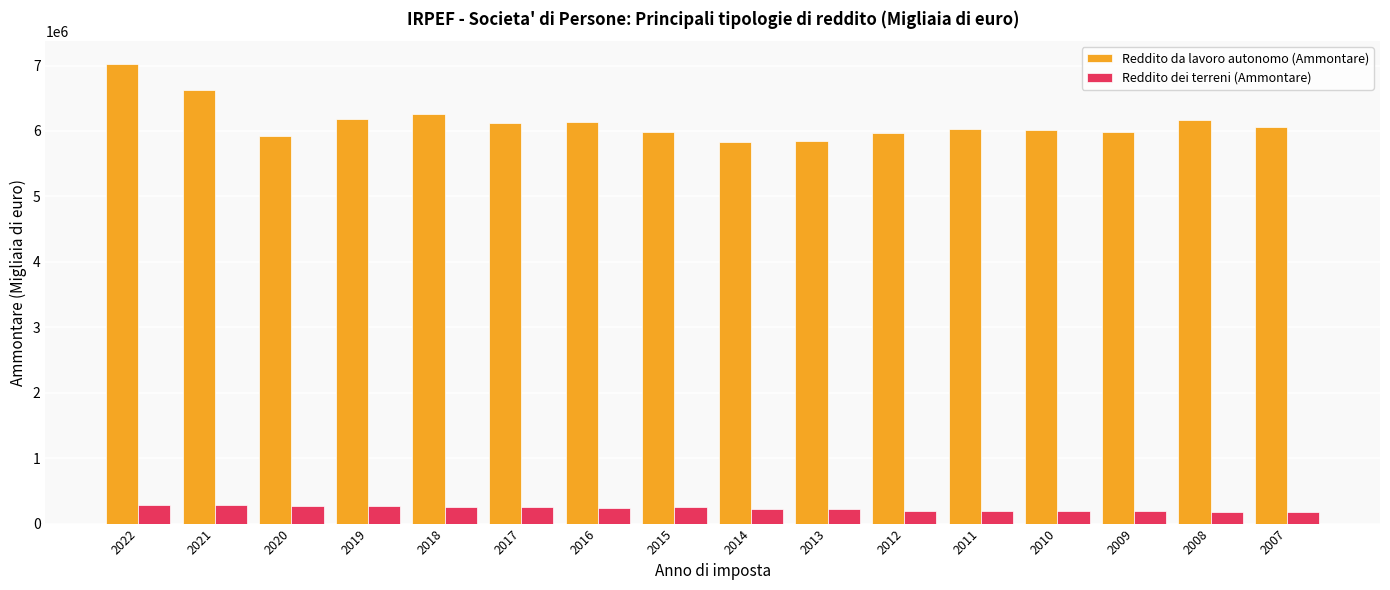

List the series in order of their peak value, highest first.

Reddito da lavoro autonomo (Ammontare), Reddito dei terreni (Ammontare)